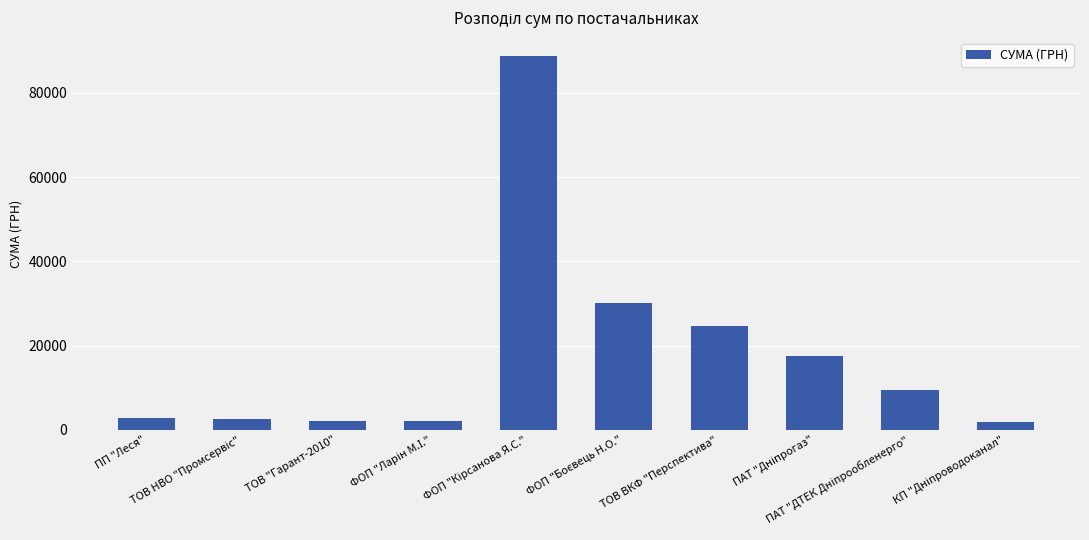

What is the value of the 7th bar from the left?

24700.0